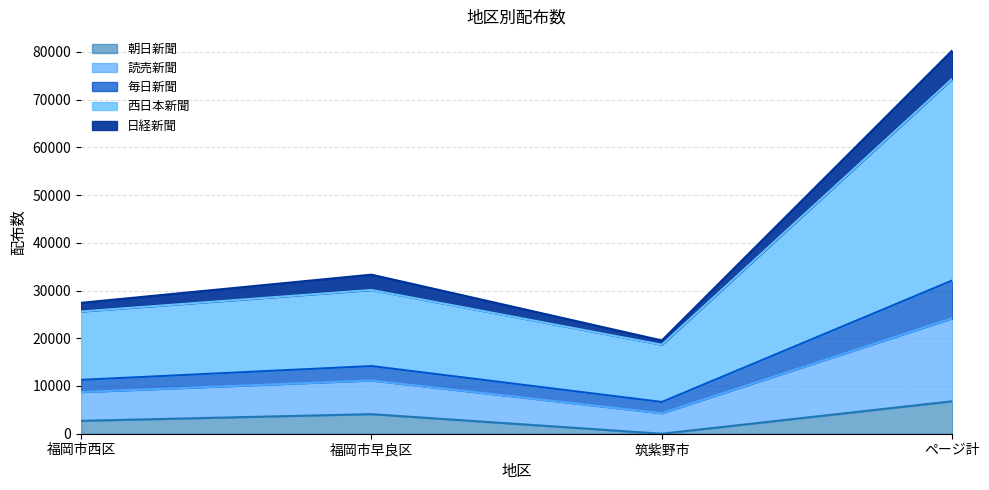

Rank the categories by 西日本新聞 value from lowest to highest.

筑紫野市, 福岡市西区, 福岡市早良区, ページ計